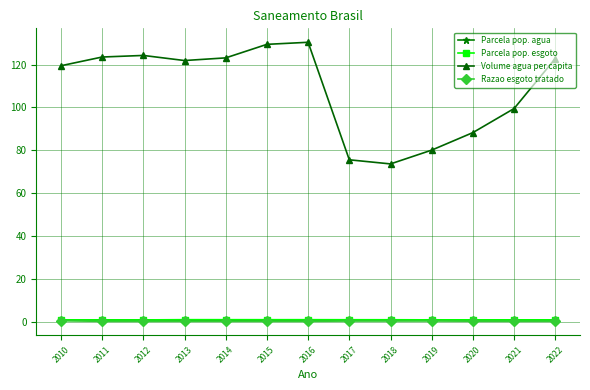

True or false: Razao esgoto tratado and Parcela pop. agua intersect in this chart.

False